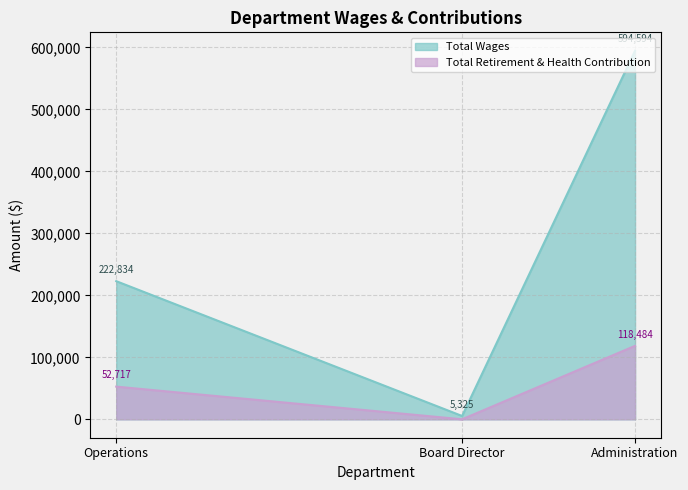

How many values in the Total Wages series exceed 222834?

1